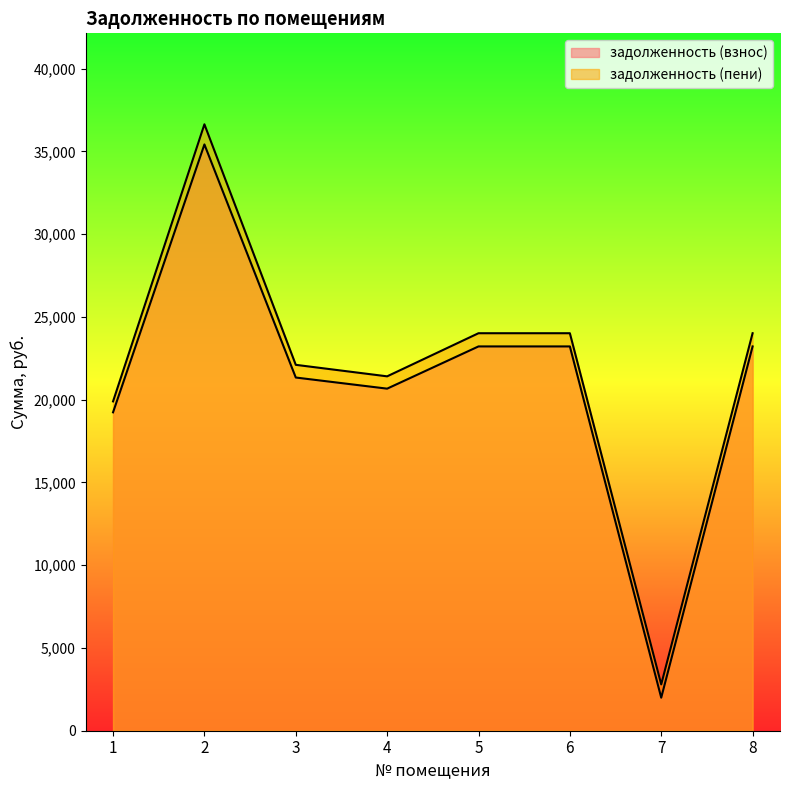

True or false: задолженность (пени) and задолженность (взнос) cross at least once.

False